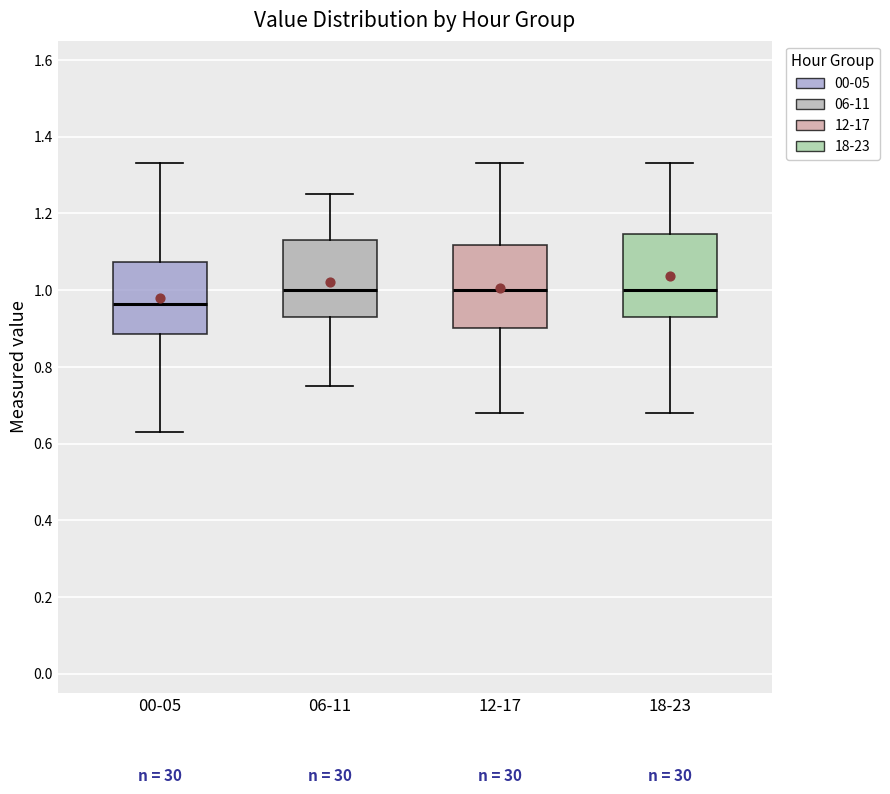

Reading left to right, read every box against the y-axis: the position of its median line, the range the box covers, and the ends of its whiskers. The values are not printed on the chart, so give them approximately, as read against the axis.

00-05: median 0.96, box 0.88 to 1.08, whiskers 0.64 to 1.34
06-11: median 1.00, box 0.94 to 1.14, whiskers 0.76 to 1.26
12-17: median 1.00, box 0.90 to 1.12, whiskers 0.68 to 1.34
18-23: median 1.00, box 0.94 to 1.14, whiskers 0.68 to 1.34